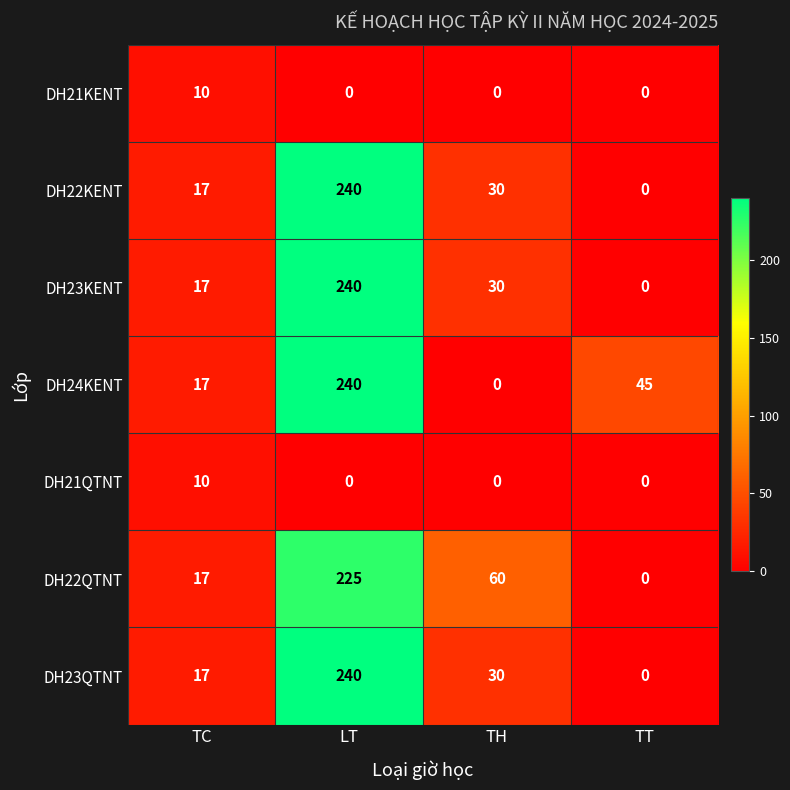

The value of DH22QTNT at TT is 0. True or false?

True